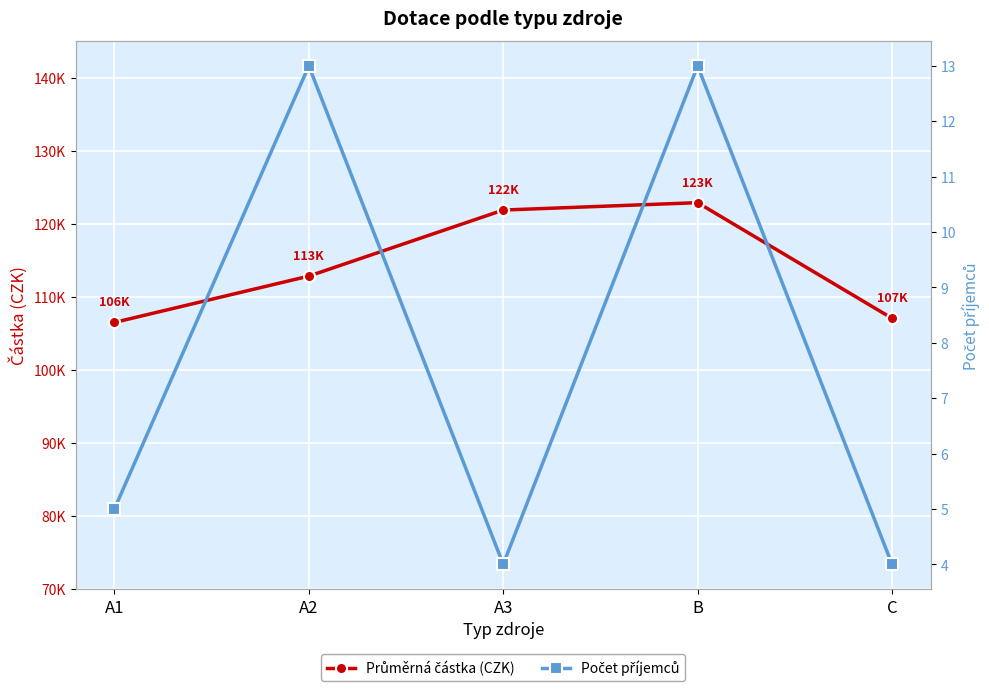

True or false: Počet příjemců and Průměrná částka (CZK) cross at least once.

False